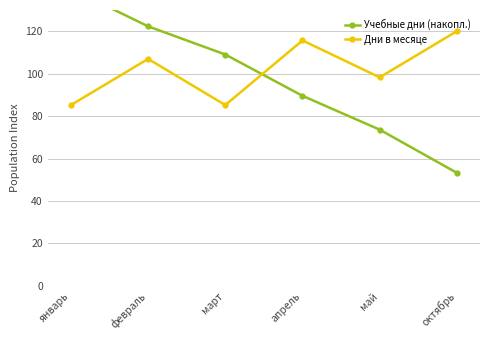

At which label does Учебные дни (накопл.) reach its peak?

январь